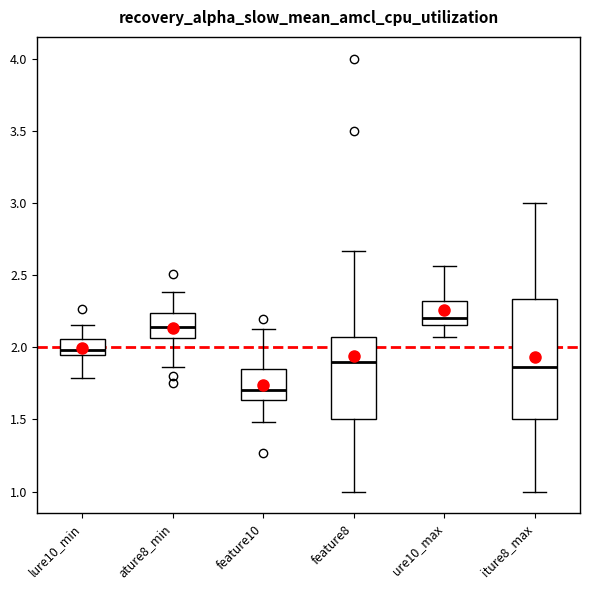

Which box has the lowest median line?

feature10